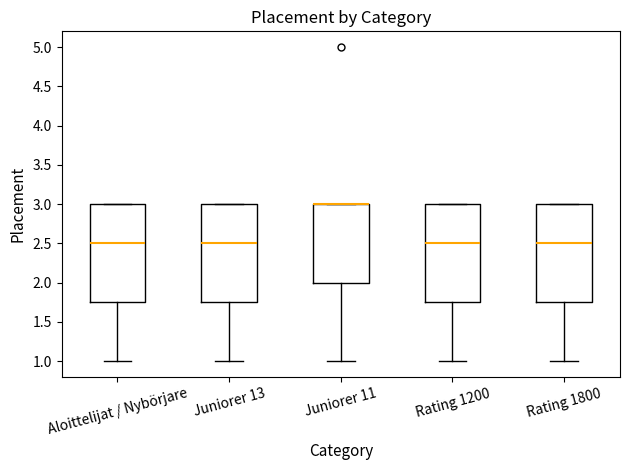

Where is the lower edge of the box for Juniorer 13 on the y-axis? The values are not printed on the chart, so give them approximately, as read against the axis.

1.75